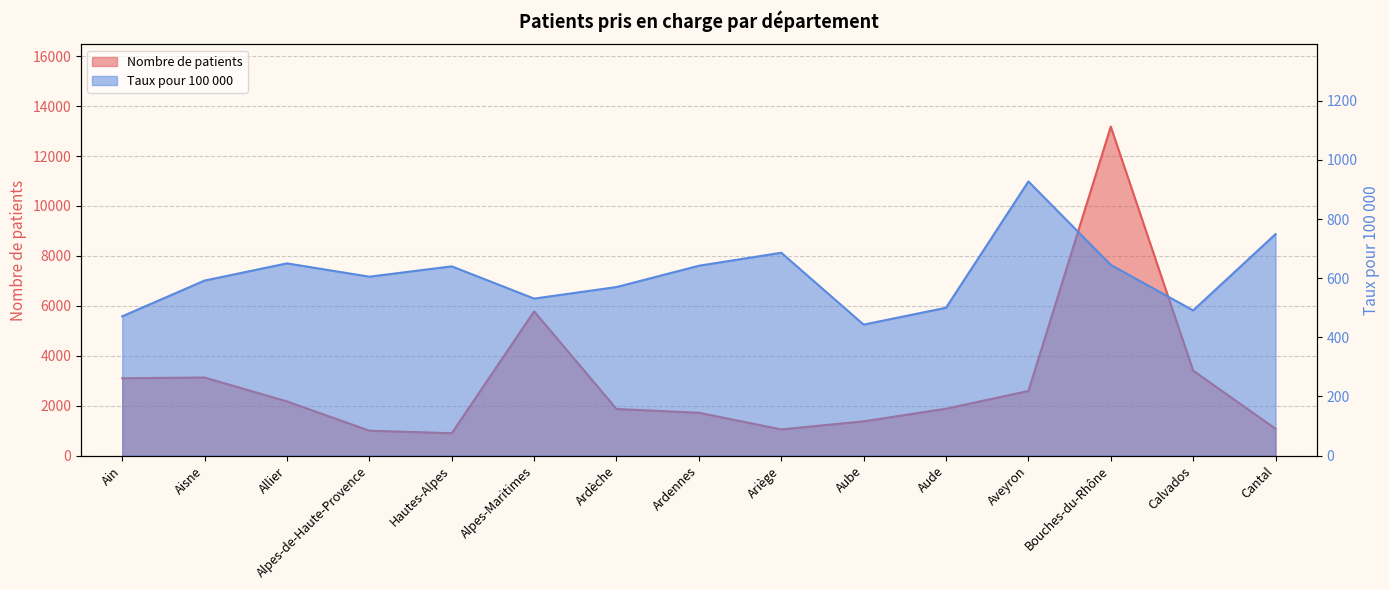

What is the difference between the maximum and minimum values in the Nombre de patients series?

12280